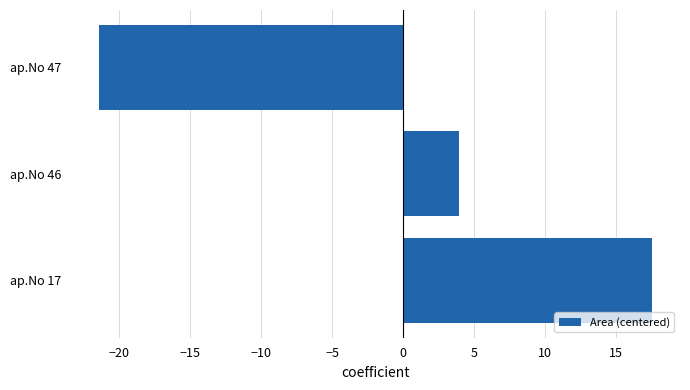

Rank the categories by value from highest to lowest.

ap.No 17, ap.No 46, ap.No 47